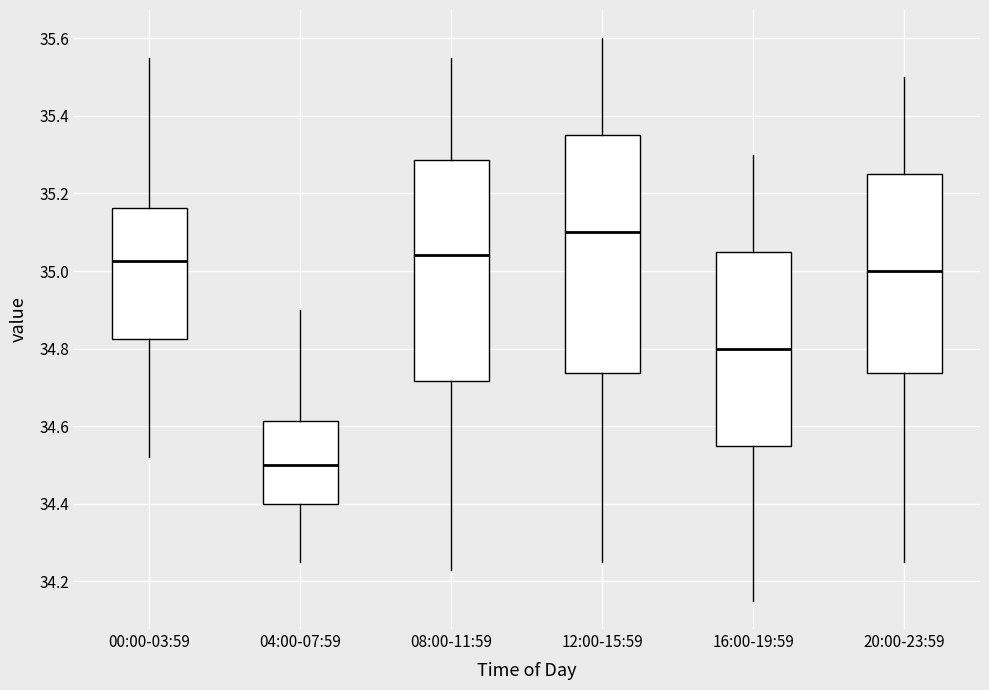

Which box's median line is the highest?

12:00-15:59